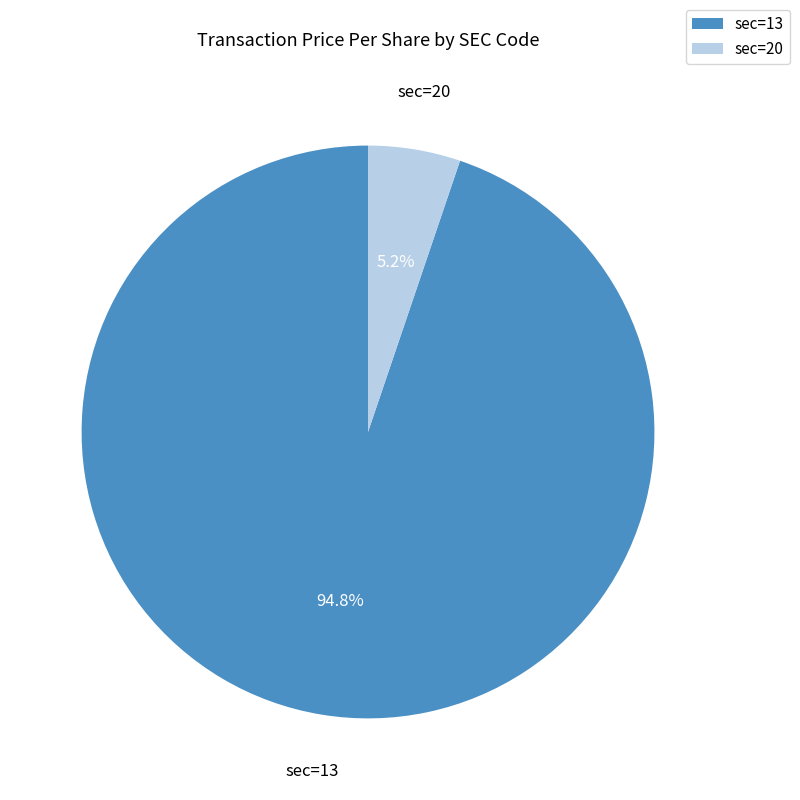

Which has a higher value, sec=13 or sec=20?

sec=13